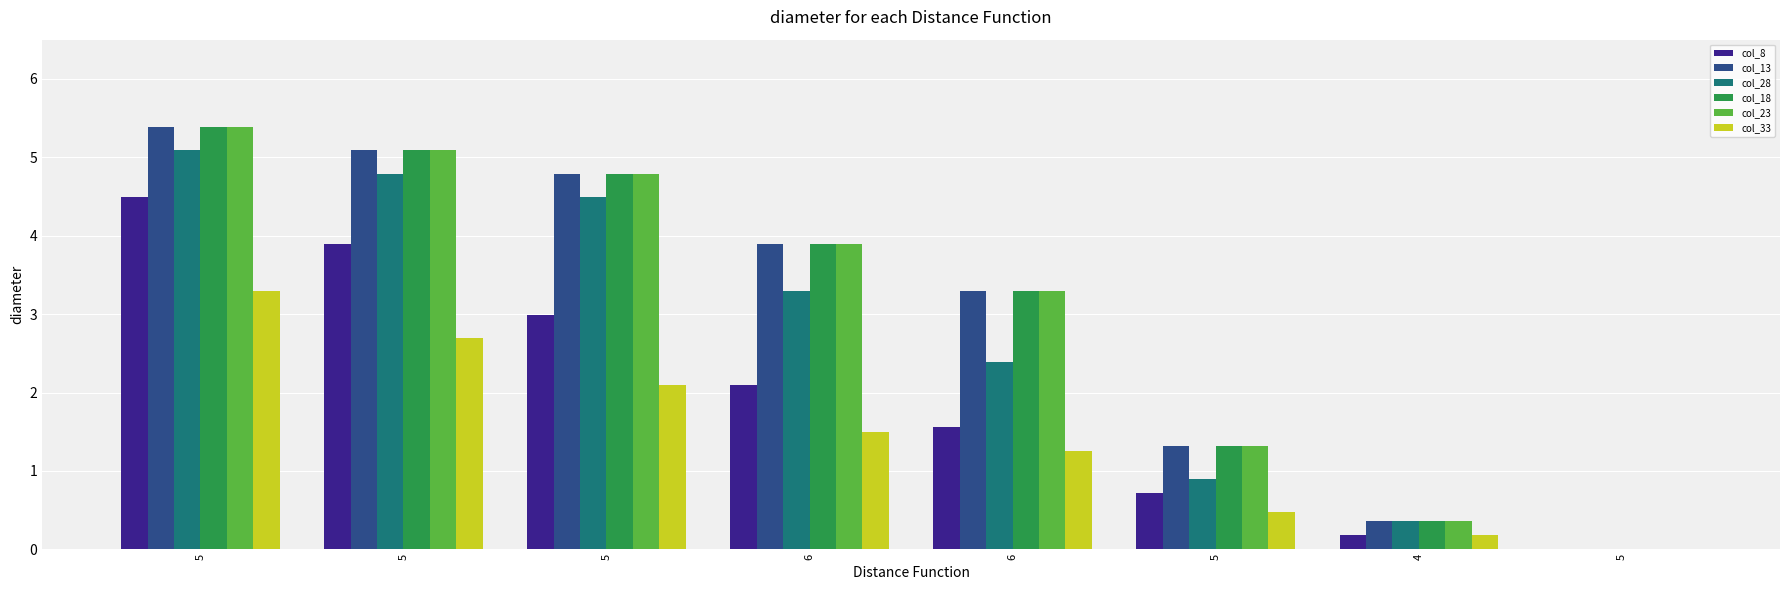

How many series are shown in this chart?

6